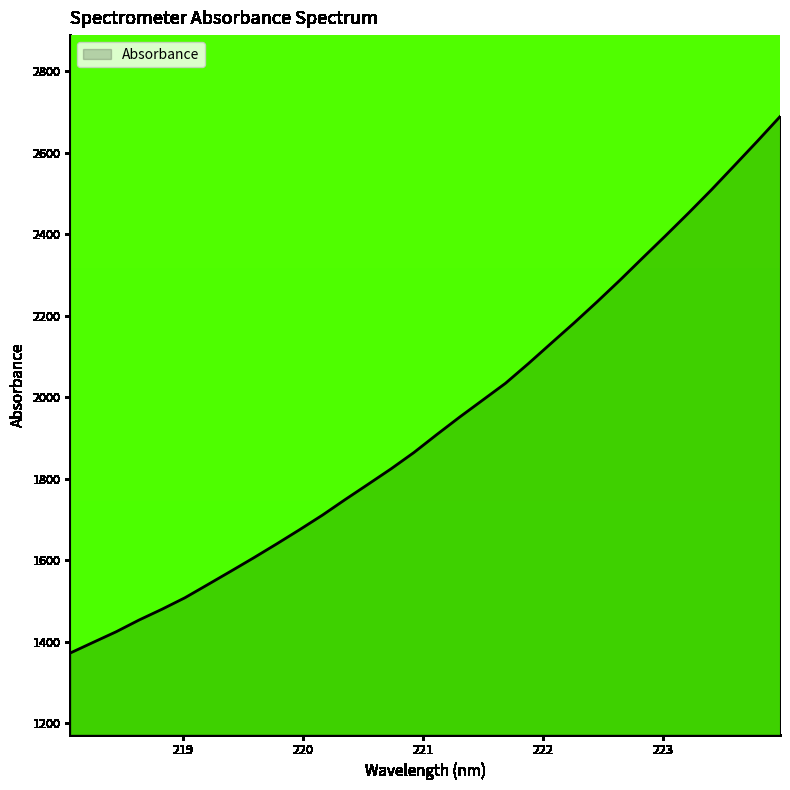

How many values are below 1908?

16